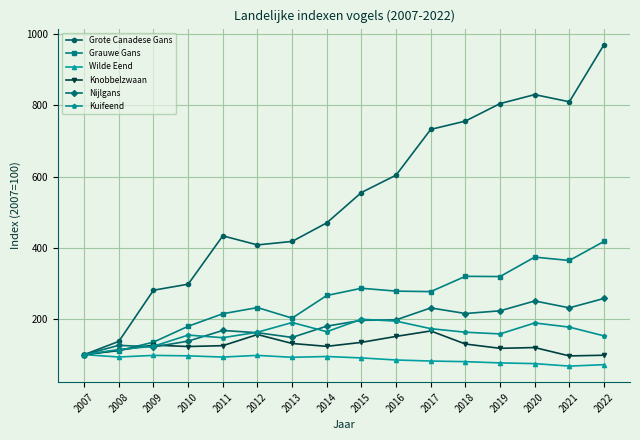

Does the chart display data point markers on the line(s)?

Yes